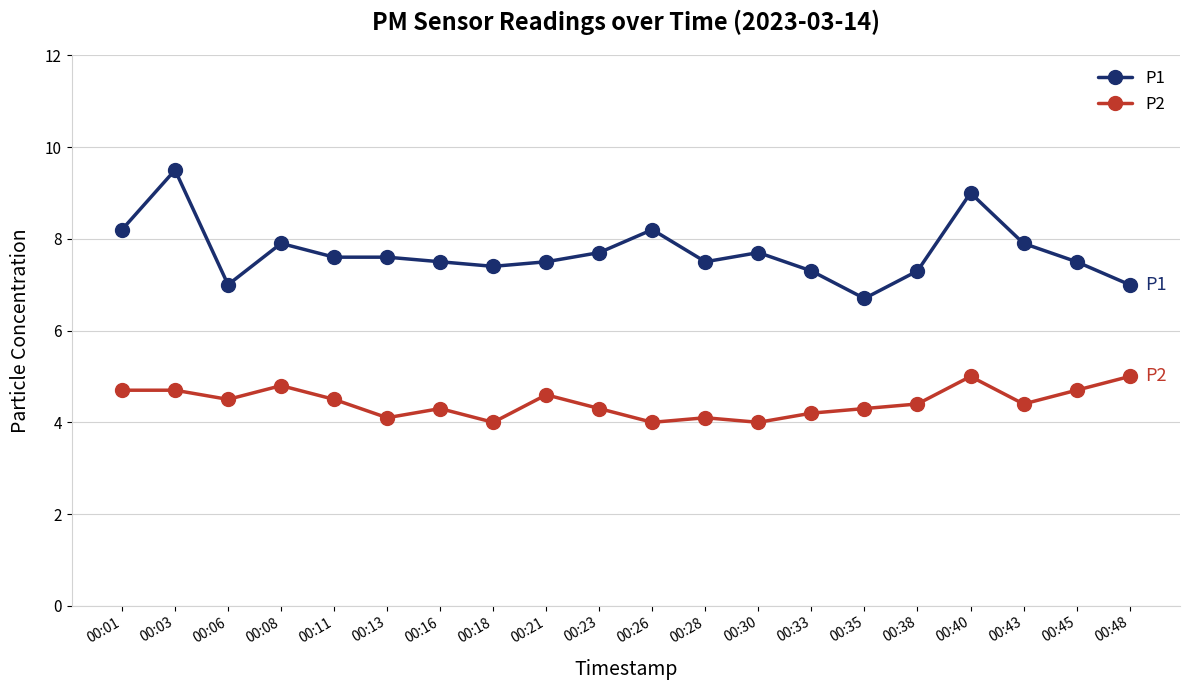

What is the spread (max minus min) of values at 00:03?

4.8